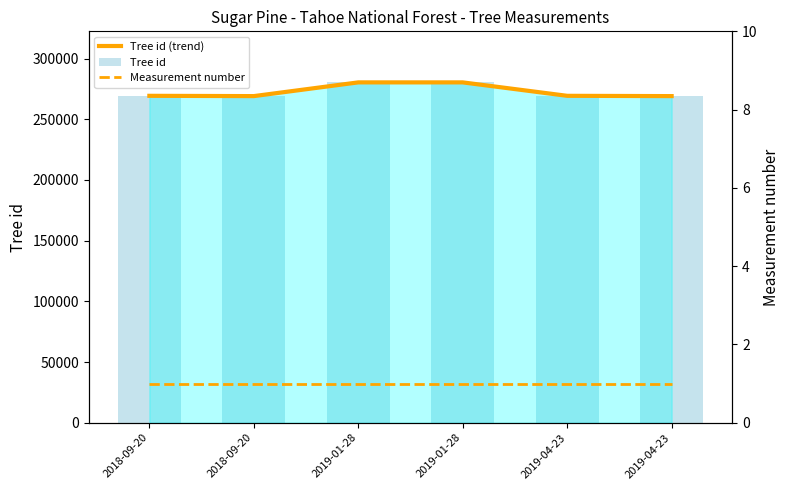

Is it true that Tree id equals 170436 at 2018-09-20?

False